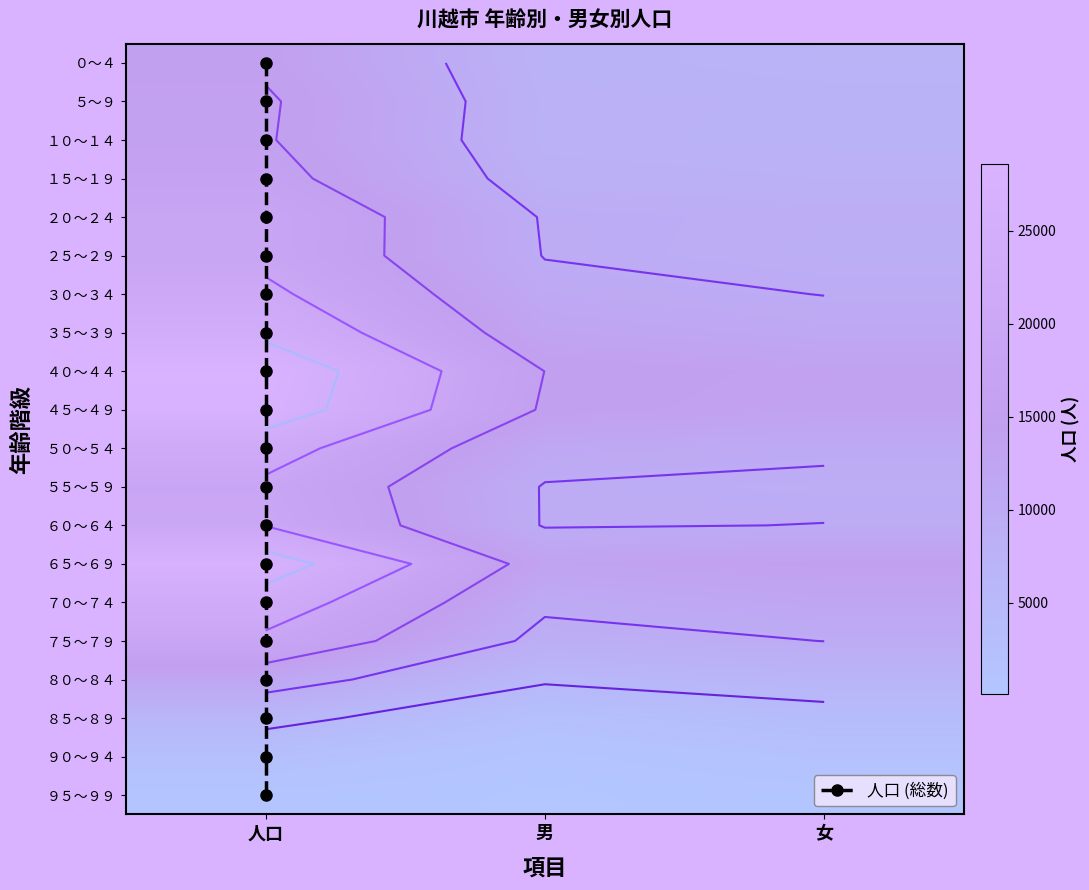

What is the average value of the ０～４ series?

9620